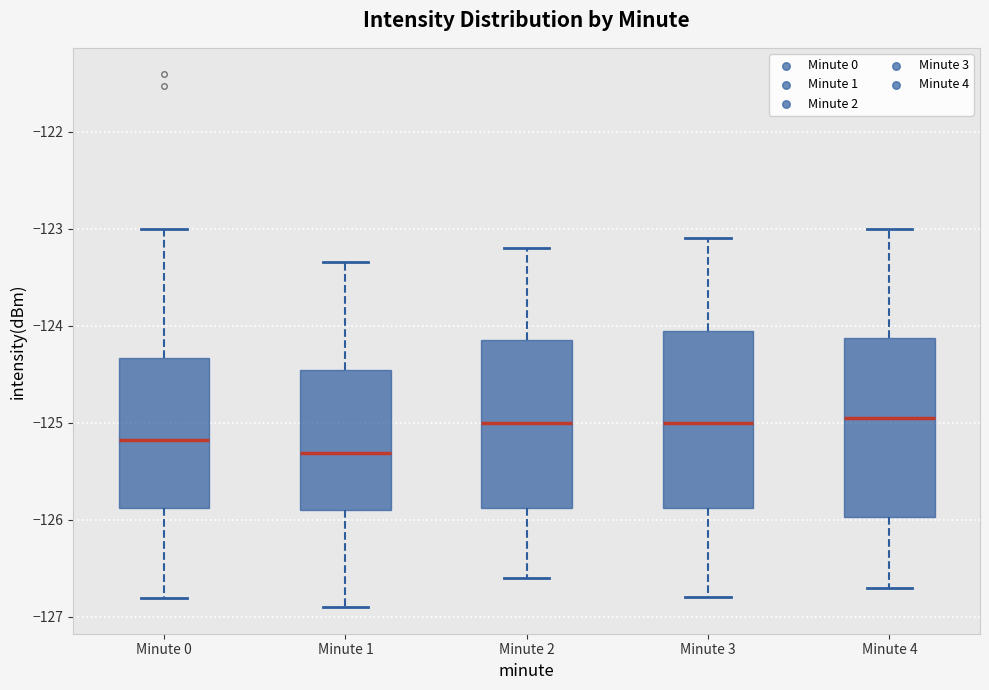

Reading left to right, read every box against the y-axis: the position of its median line, the range the box covers, and the ends of its whiskers. The values are not printed on the chart, so give them approximately, as read against the axis.

Minute 0: median -125.2, box -125.9 to -124.3, whiskers -126.8 to -123.0
Minute 1: median -125.3, box -125.9 to -124.5, whiskers -126.9 to -123.3
Minute 2: median -125.0, box -125.9 to -124.1, whiskers -126.6 to -123.2
Minute 3: median -125.0, box -125.9 to -124.0, whiskers -126.8 to -123.1
Minute 4: median -124.9, box -126.0 to -124.1, whiskers -126.7 to -123.0